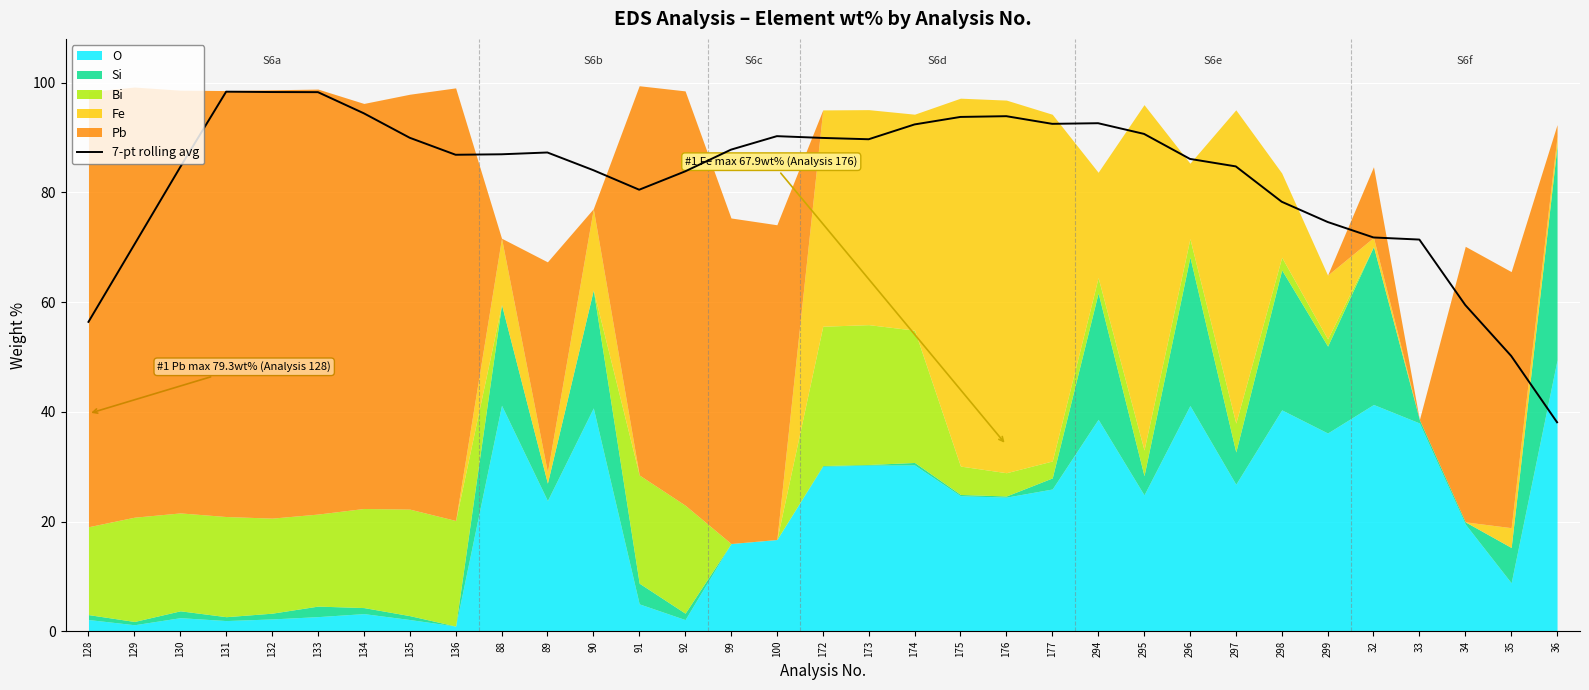

What is the smallest value displayed?

38.1